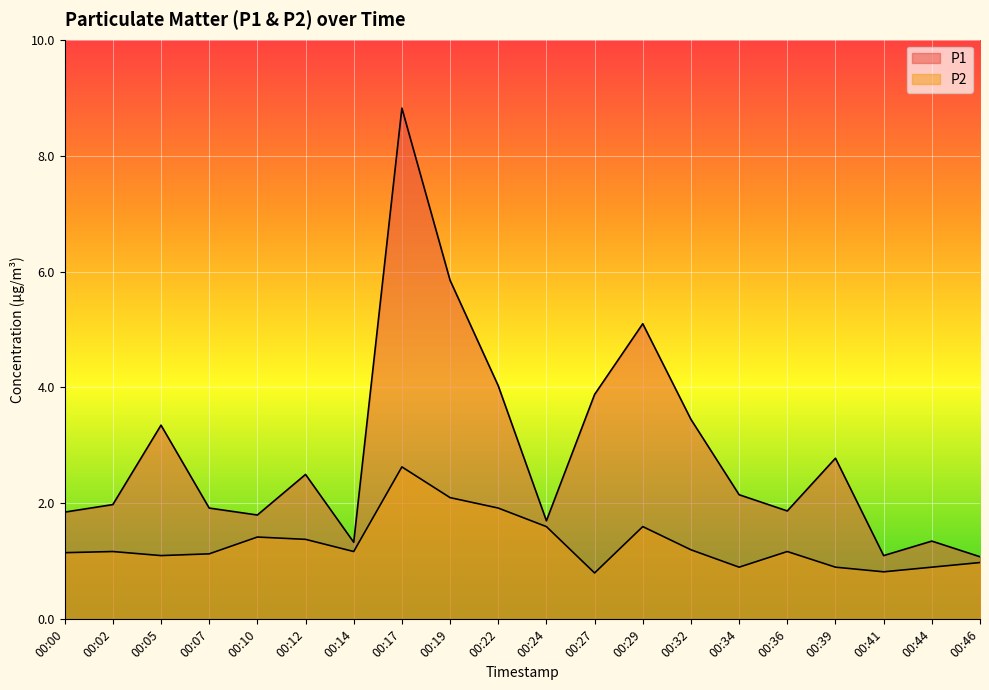

At how many categories does at least one series exceed 8?

1